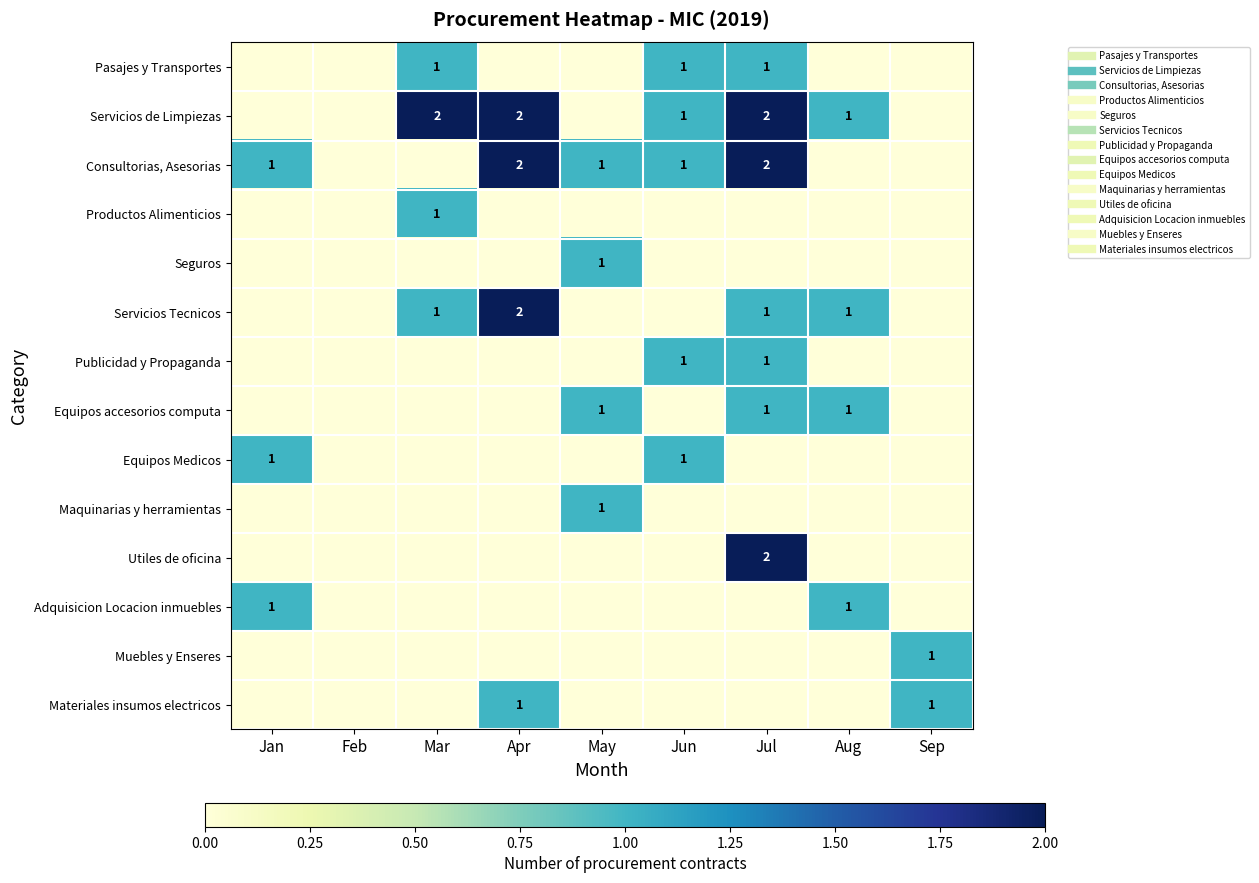

Where is Publicidad y Propaganda nearest to the value 0?

Jan